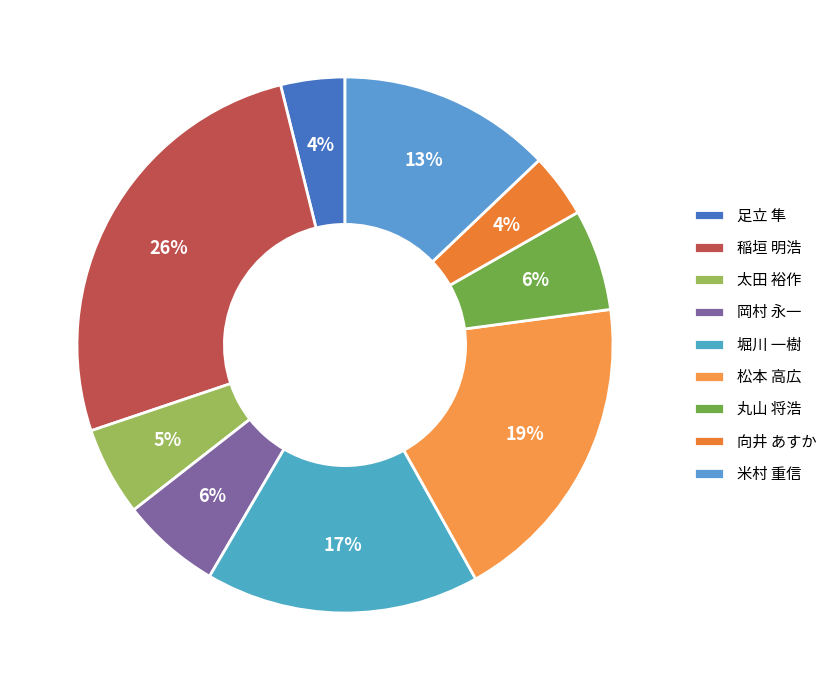

What is the total percentage of 太田 裕作 and 向井 あすか?

9.2%